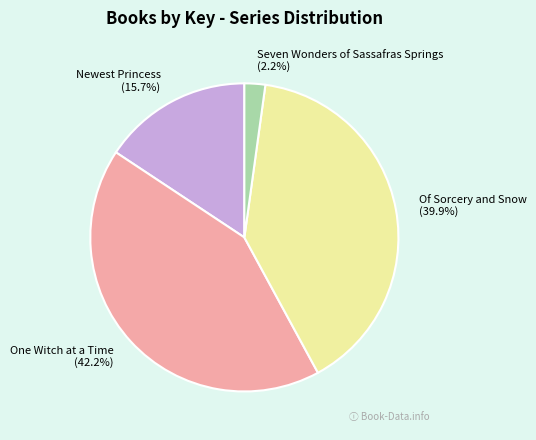

What is the smallest slice in the pie chart?

Seven Wonders of Sassafras Springs